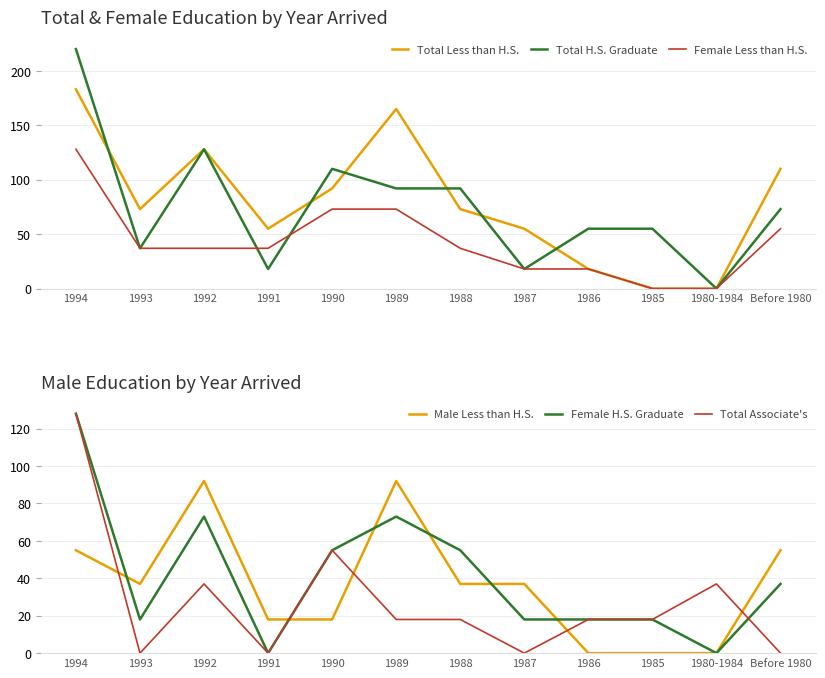

What is the label of the 5th point from the right?

1987